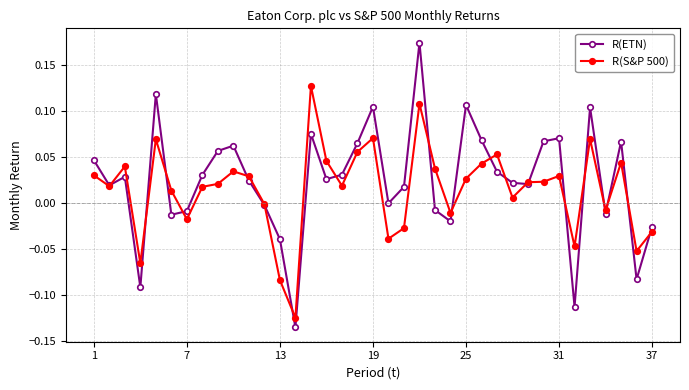

List the series in order of their peak value, highest first.

R(ETN), R(S&P 500)